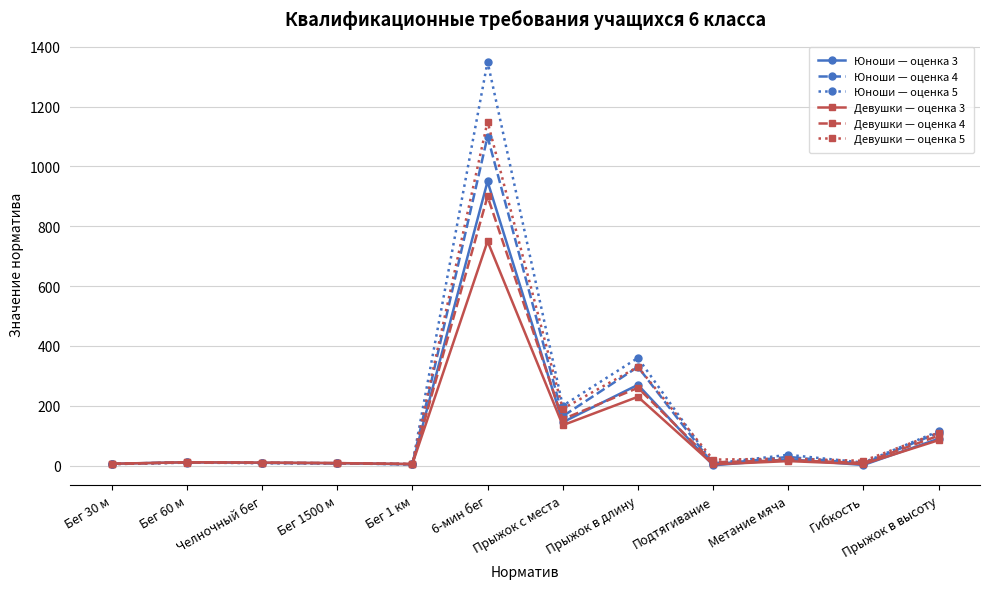

True or false: Девушки — оценка 4 has more than 0 points higher than both neighbors.

True